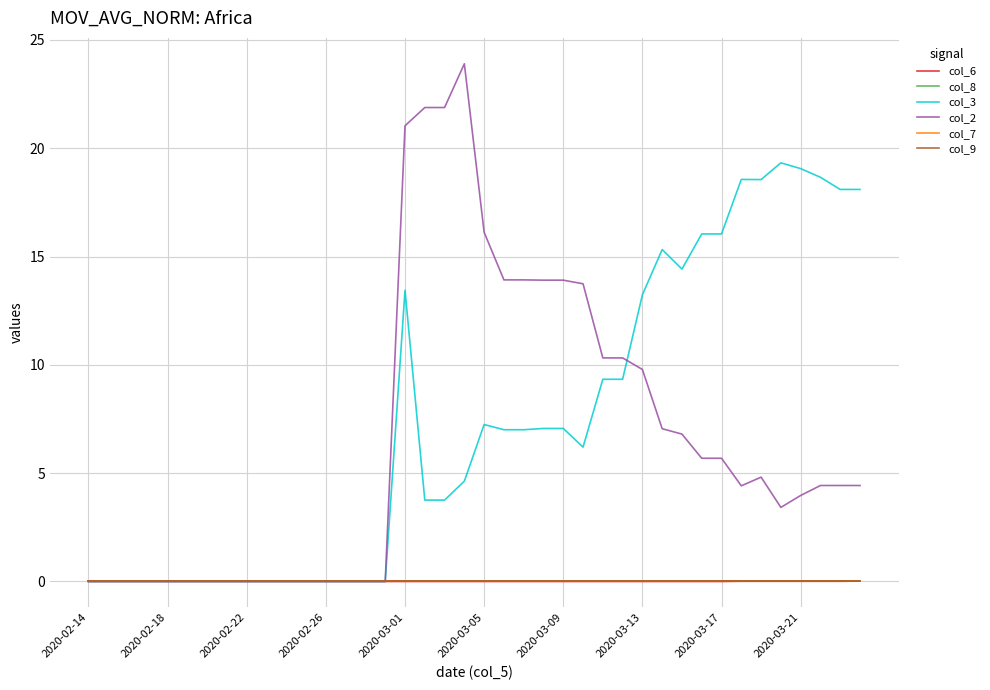

Does the chart display data point markers on the line(s)?

No